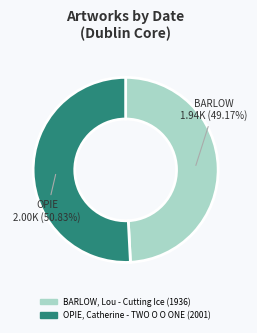

To the nearest percent, what percentage of the pie is OPIE, Catherine - TWO O O ONE (2001)?

51%